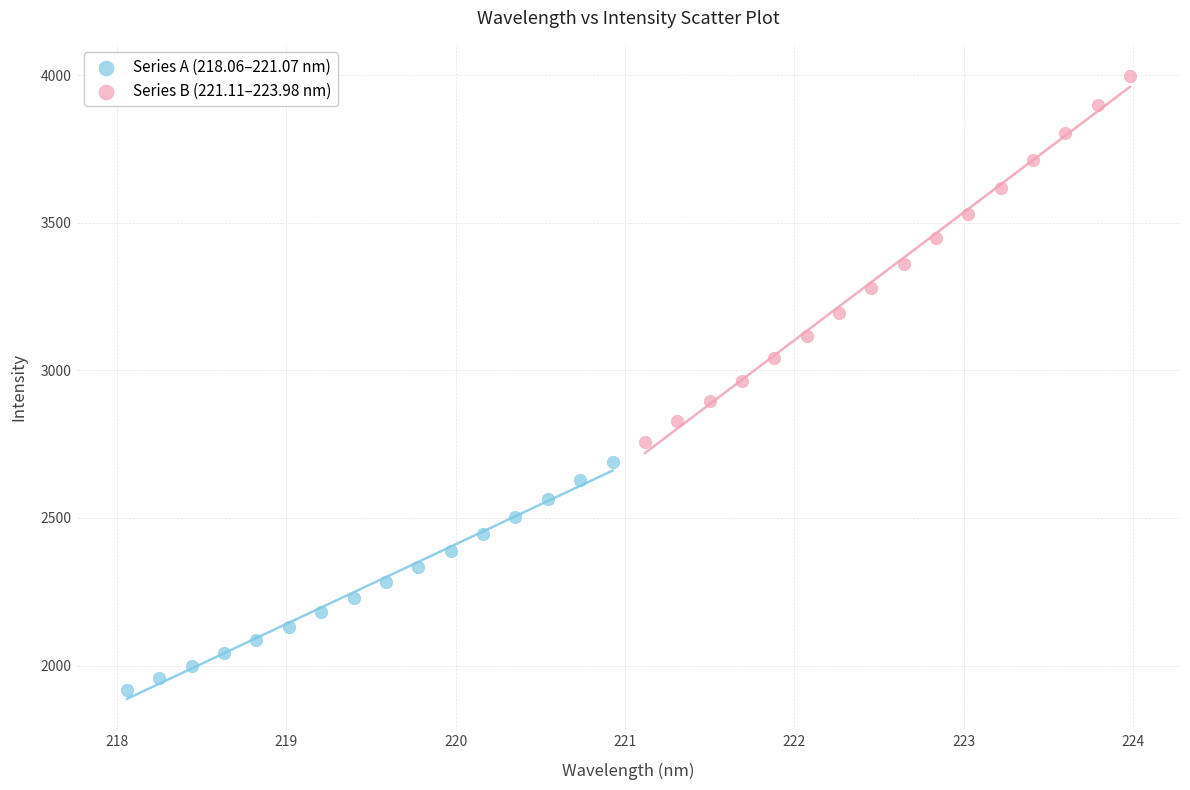

Which series reaches the minimum Y coordinate?

Series A (218.06–221.07 nm)